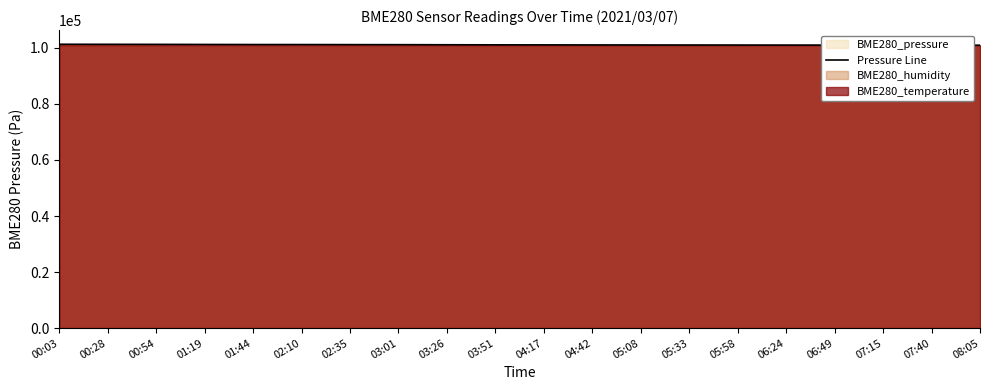

What is the change in value from 01:44 to 07:40?

-231.2